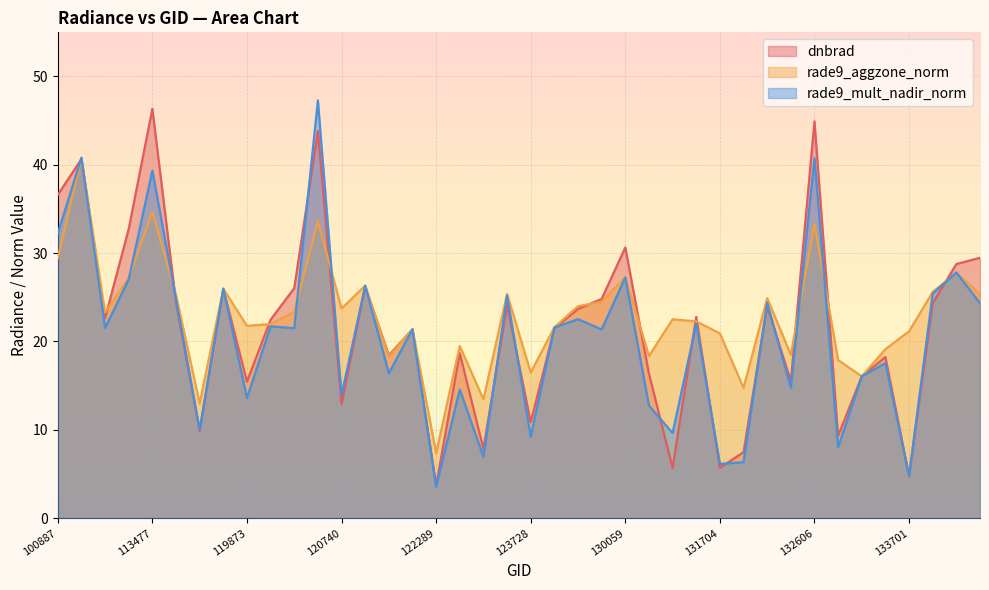

How many lines are shown in the chart?

3